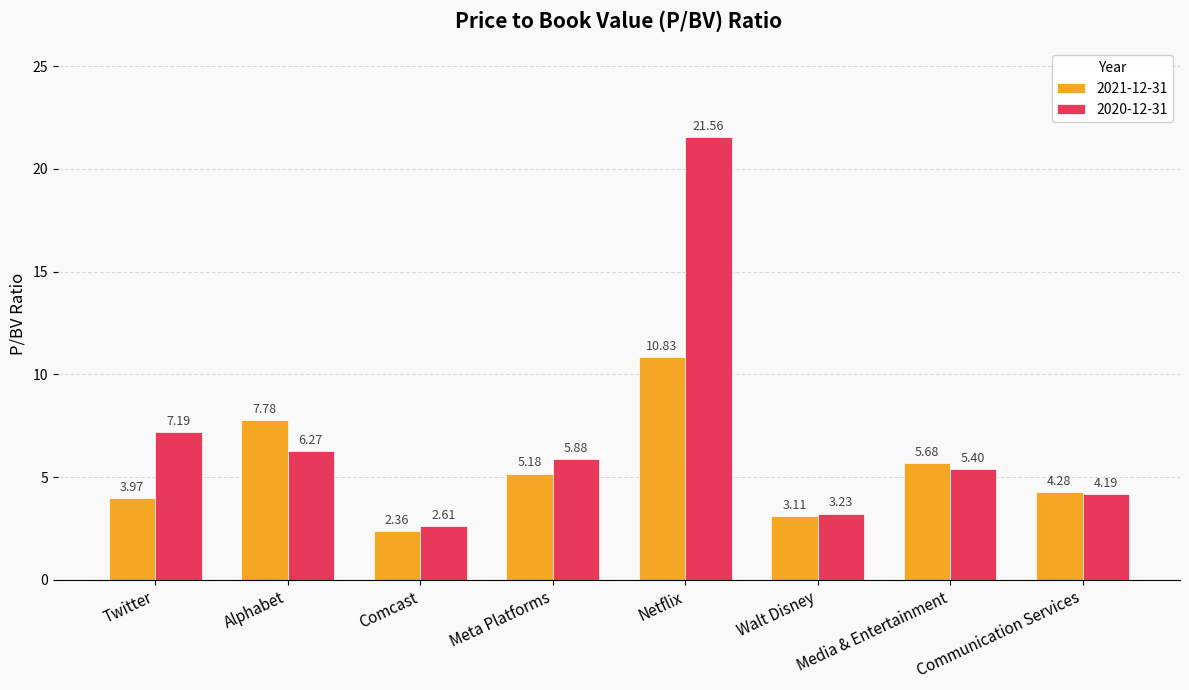

What is the label of the 7th bar from the left?

Media & Entertainment